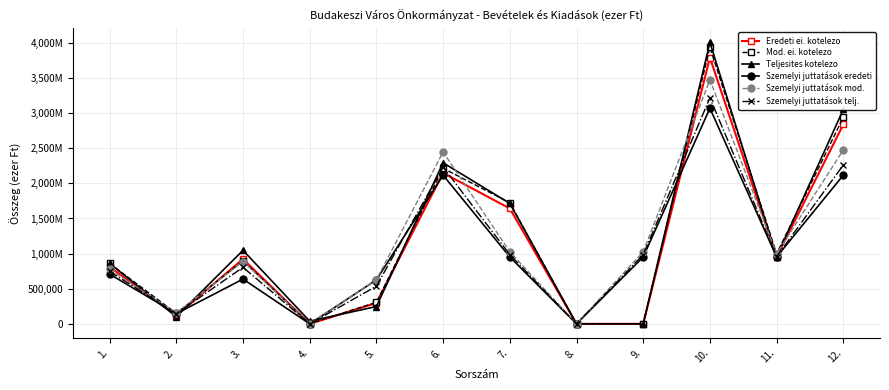

At which category does the chart reach its peak across all series?

10.